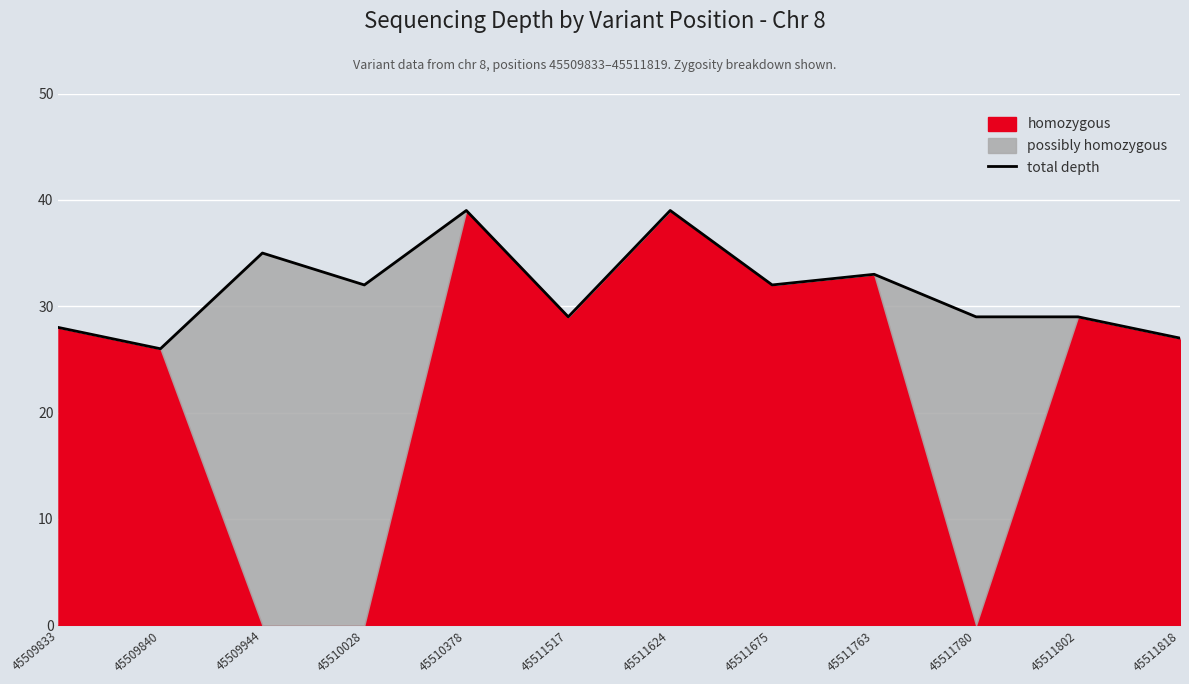

How many values are below 32?

6